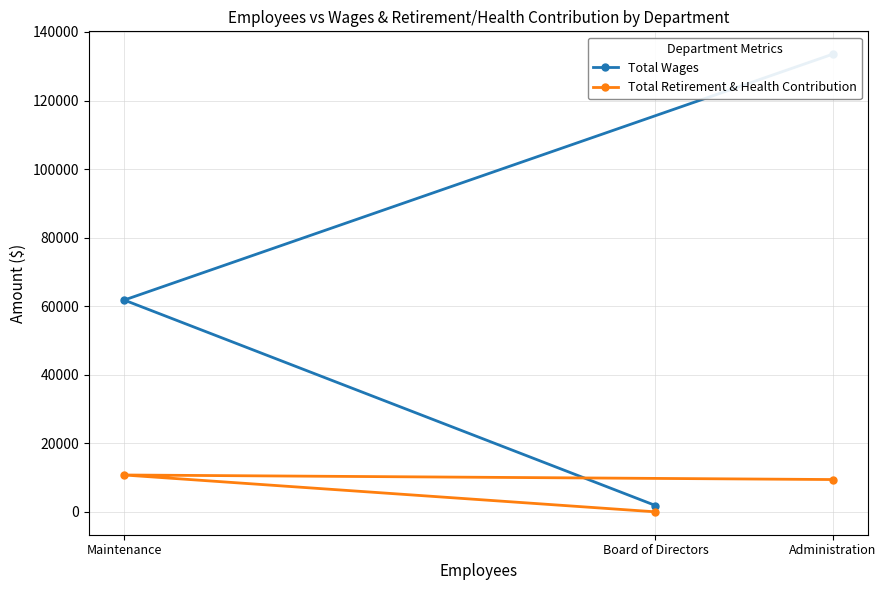

True or false: Total Retirement & Health Contribution has a value of 0 at Board of Directors.

True